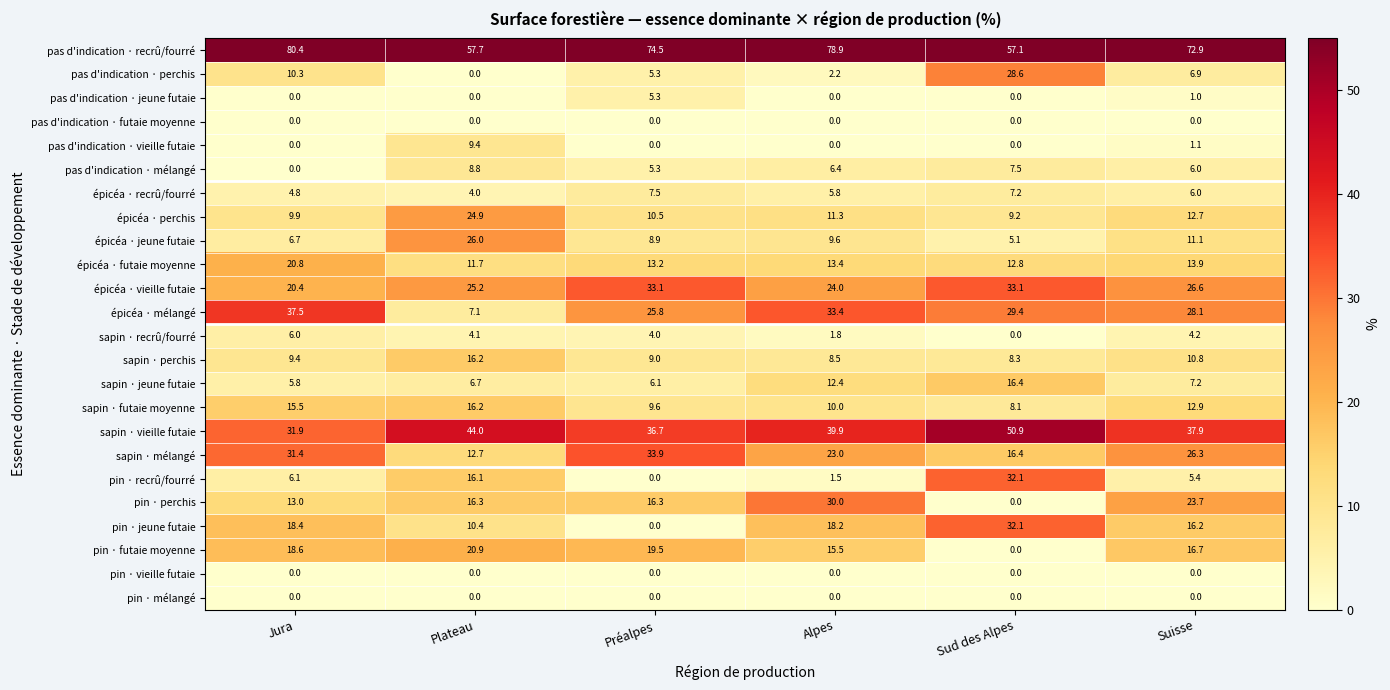

True or false: pin · recrû/fourré has a value of 16.1 at Plateau.

True